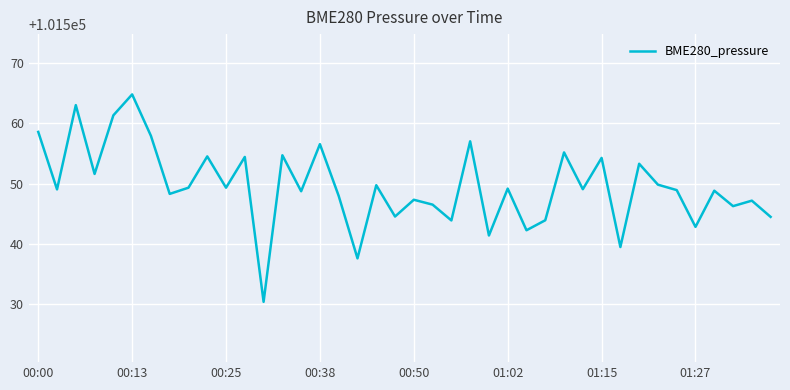

What is the minimum value shown in the chart?

101530.4